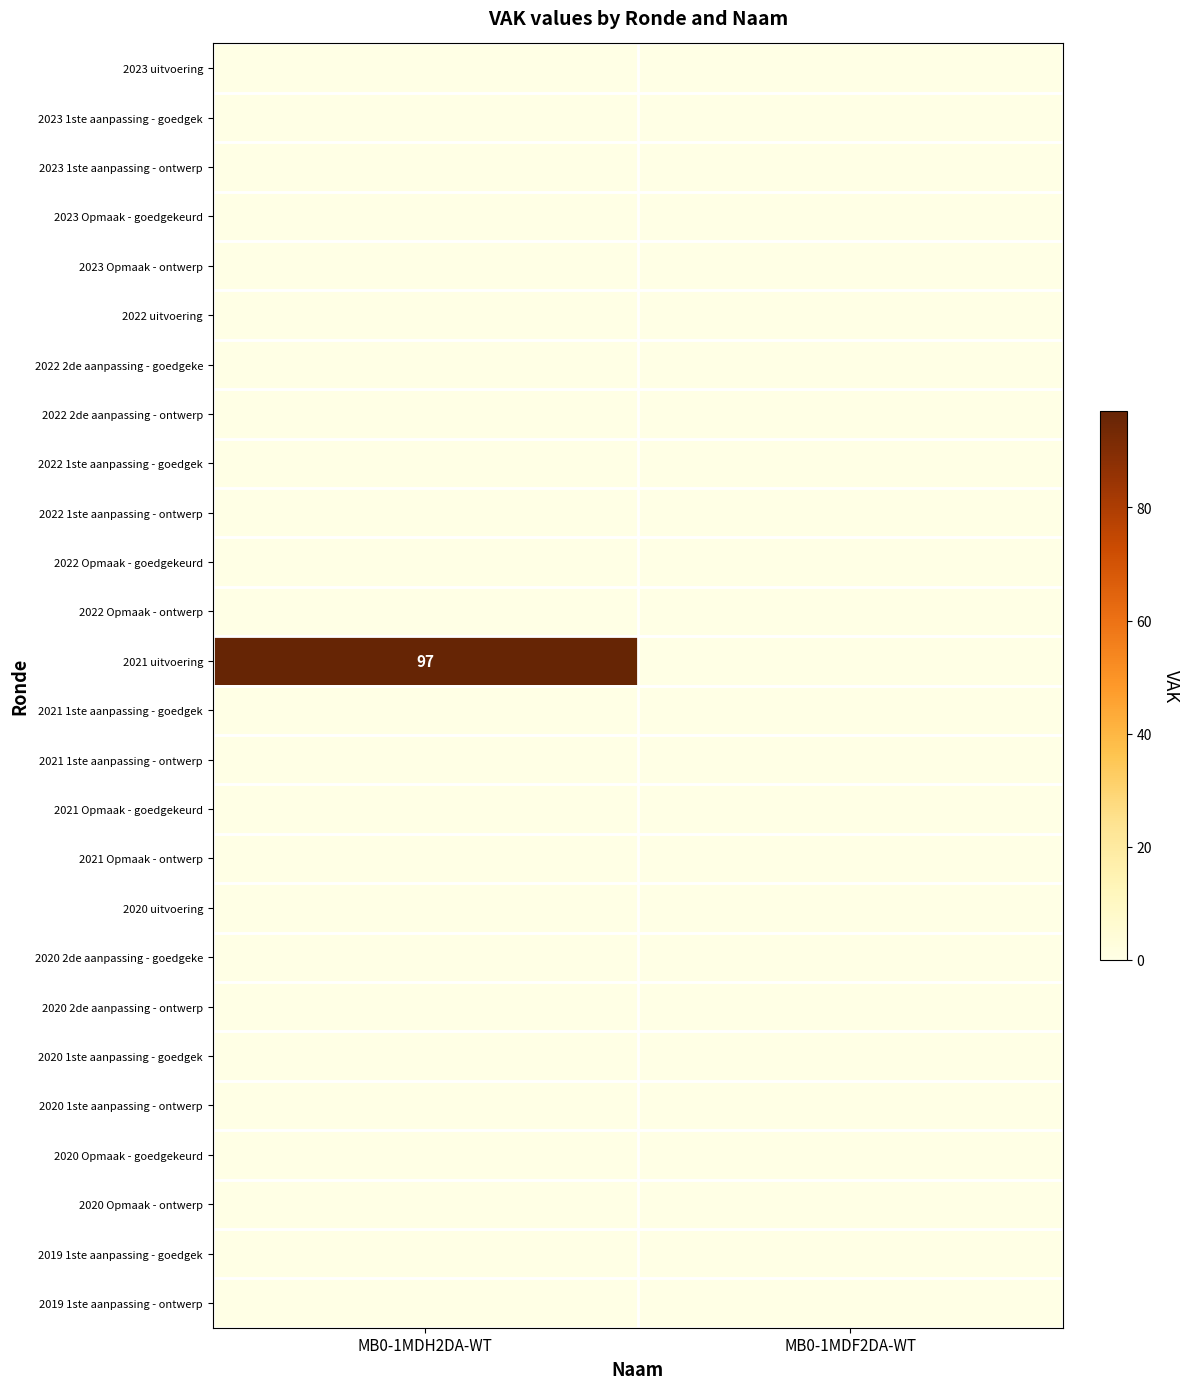

At which category is the sum across all series the highest?

MB0-1MDH2DA-WT